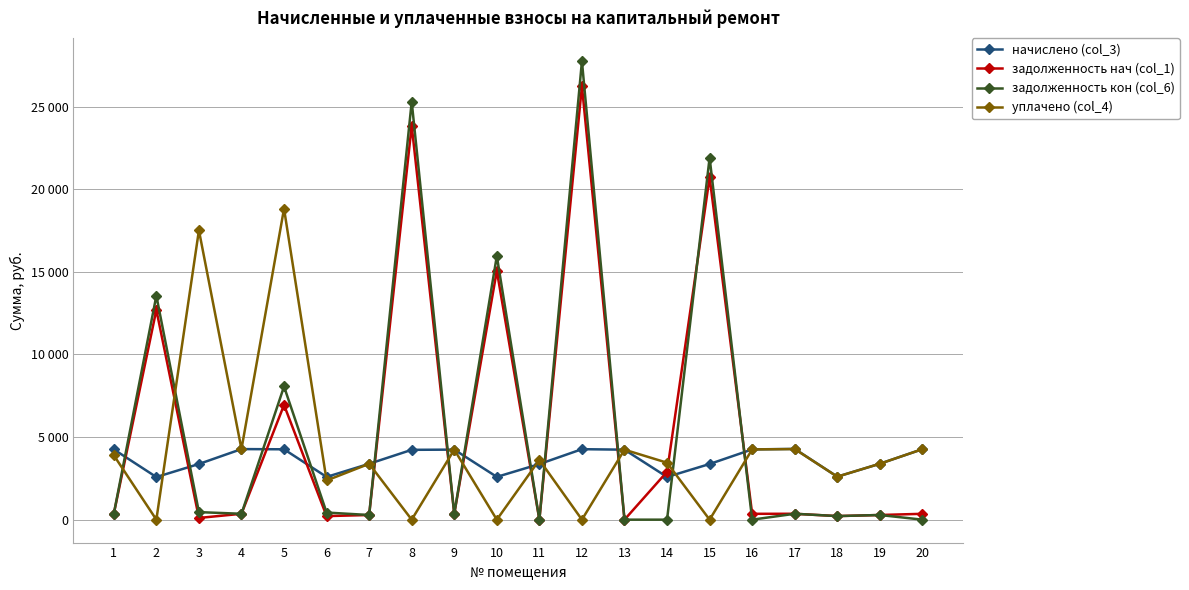

Does the chart display data point markers on the line(s)?

Yes